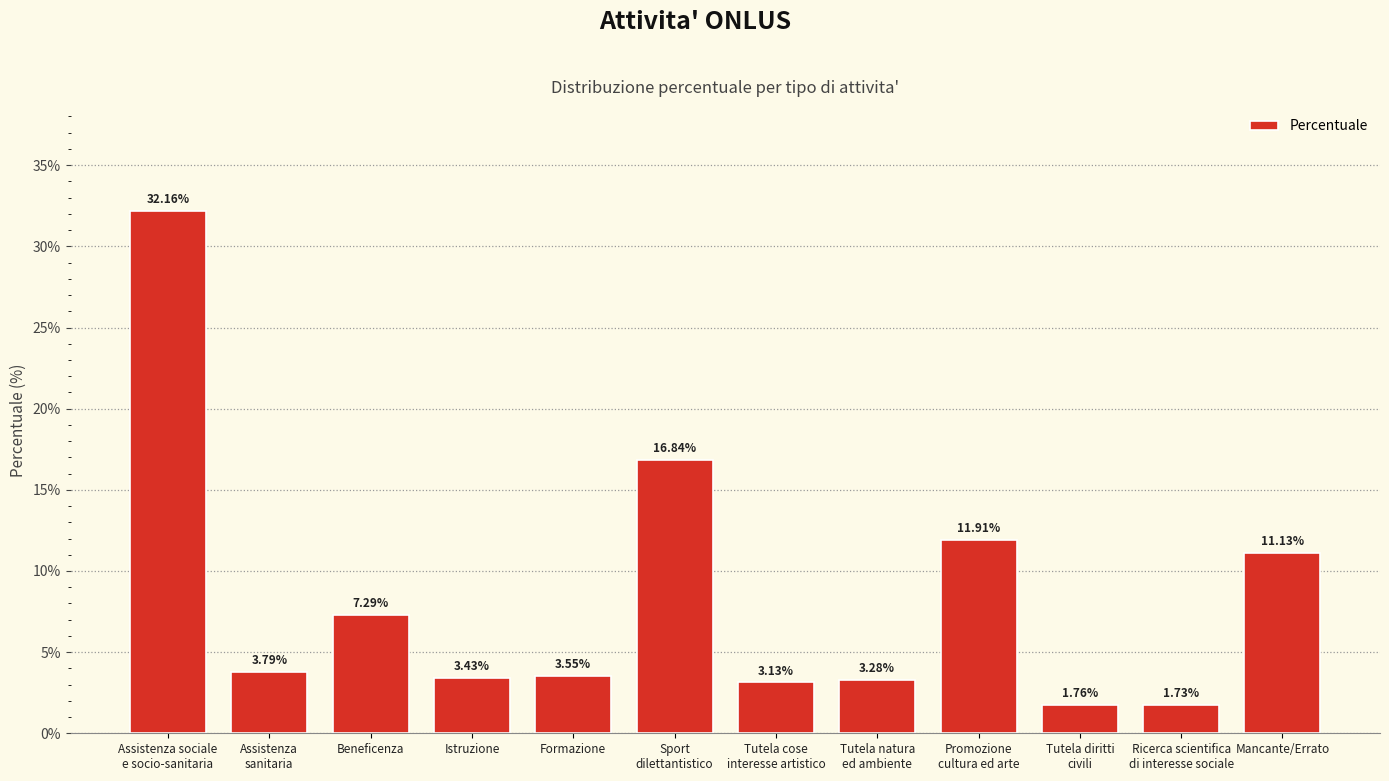

What is the average value?

8.3